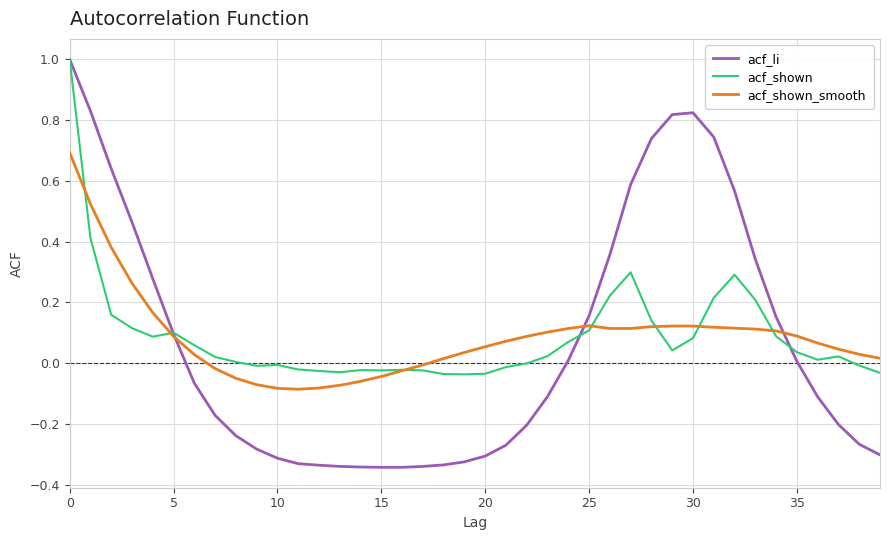

Which series has the largest range (max minus min)?

acf_li